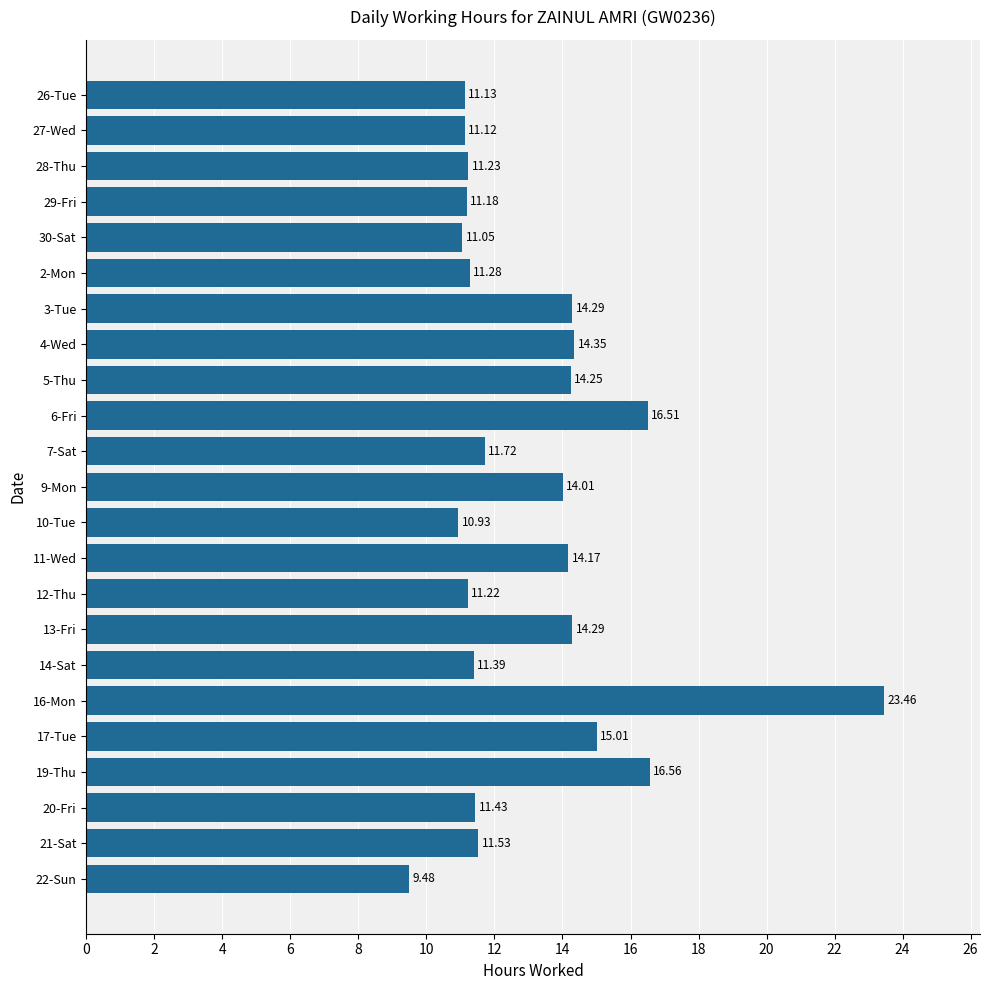

What is the change in value from 10-Tue to 16-Mon?

+12.5